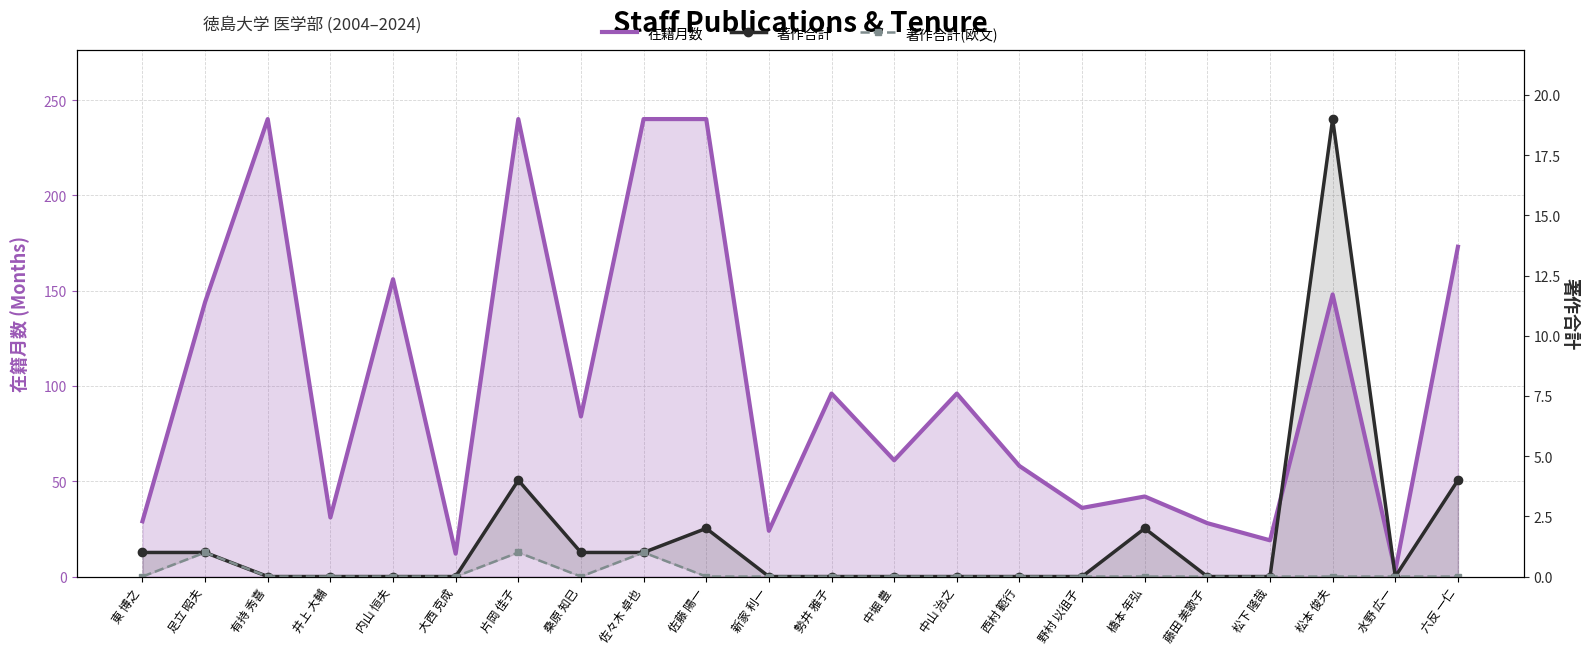

Rank the series by their maximum value, from lowest to highest.

著作合計(欧文), 著作合計, 在籍月数